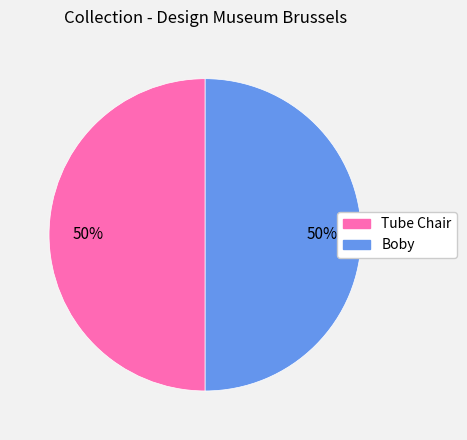

Do Tube Chair and Boby together represent more than half of the pie?

Yes